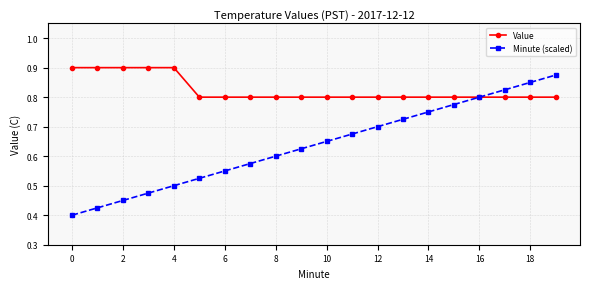

Rank the series by their average value, from highest to lowest.

Value, Minute (scaled)